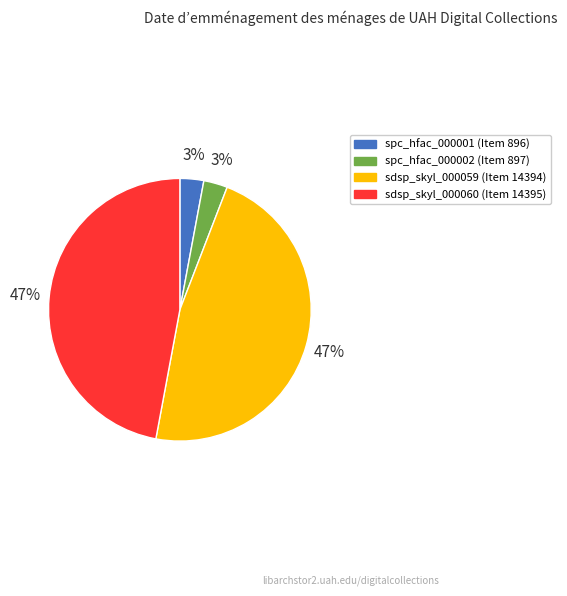

To the nearest percent, what is the combined percentage of sdsp_skyl_000059 and spc_hfac_000001?

50%